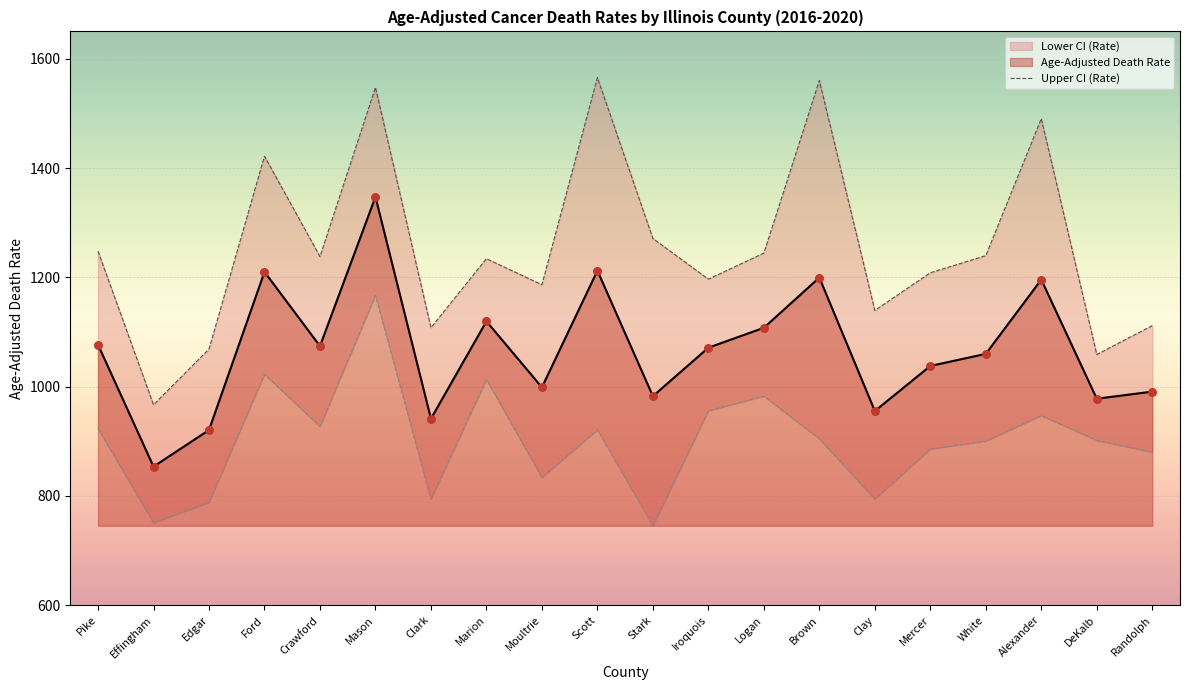

Which series contains the lowest Y value?

Lower CI (Rate)